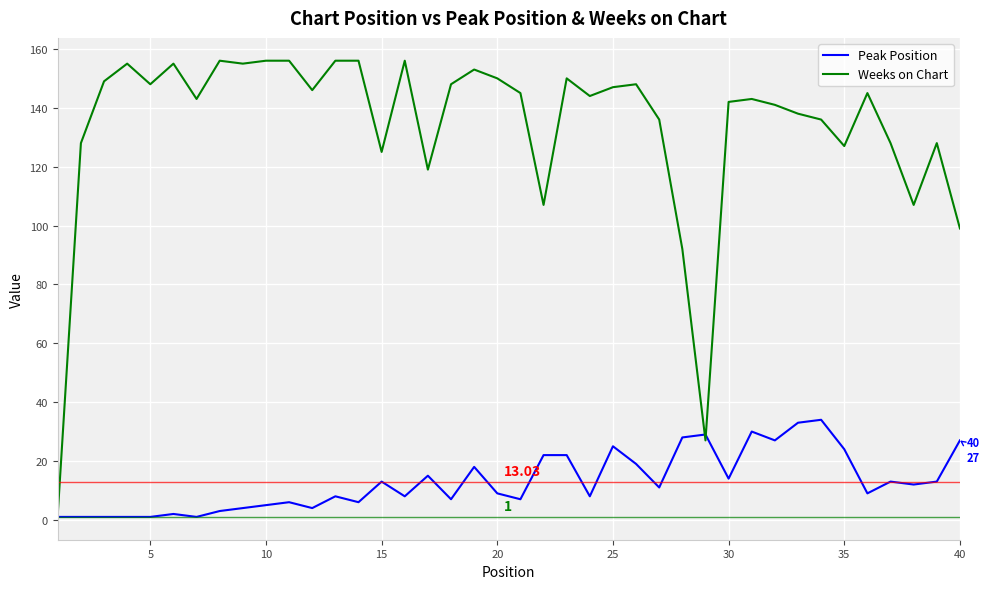

List the series in order of their peak value, highest first.

Weeks on Chart, Peak Position